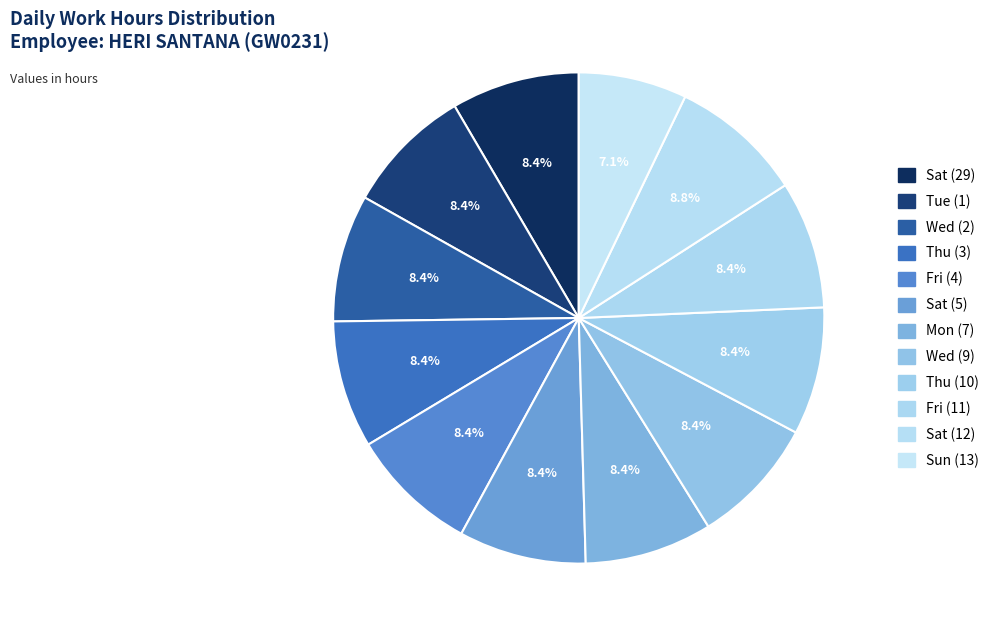

To the nearest percent, what percentage of the pie is Thu (10)?

8%